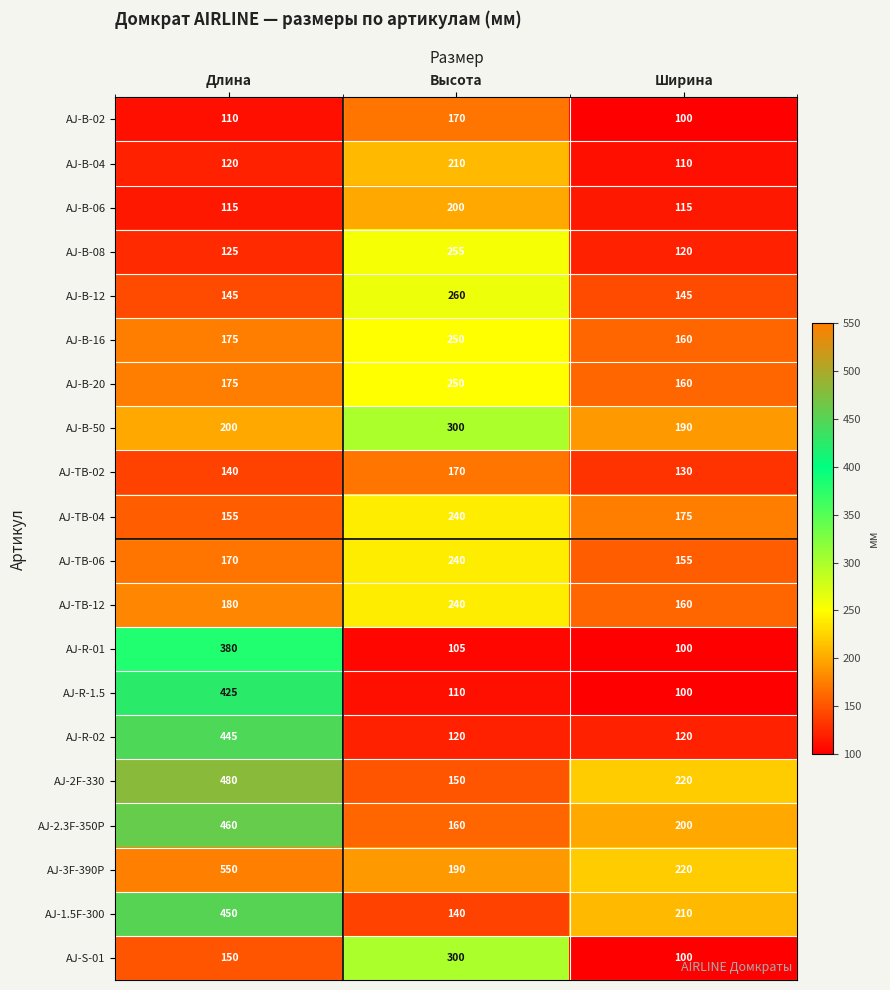

Is it true that AJ-TB-12 equals 240 at Высота?

True